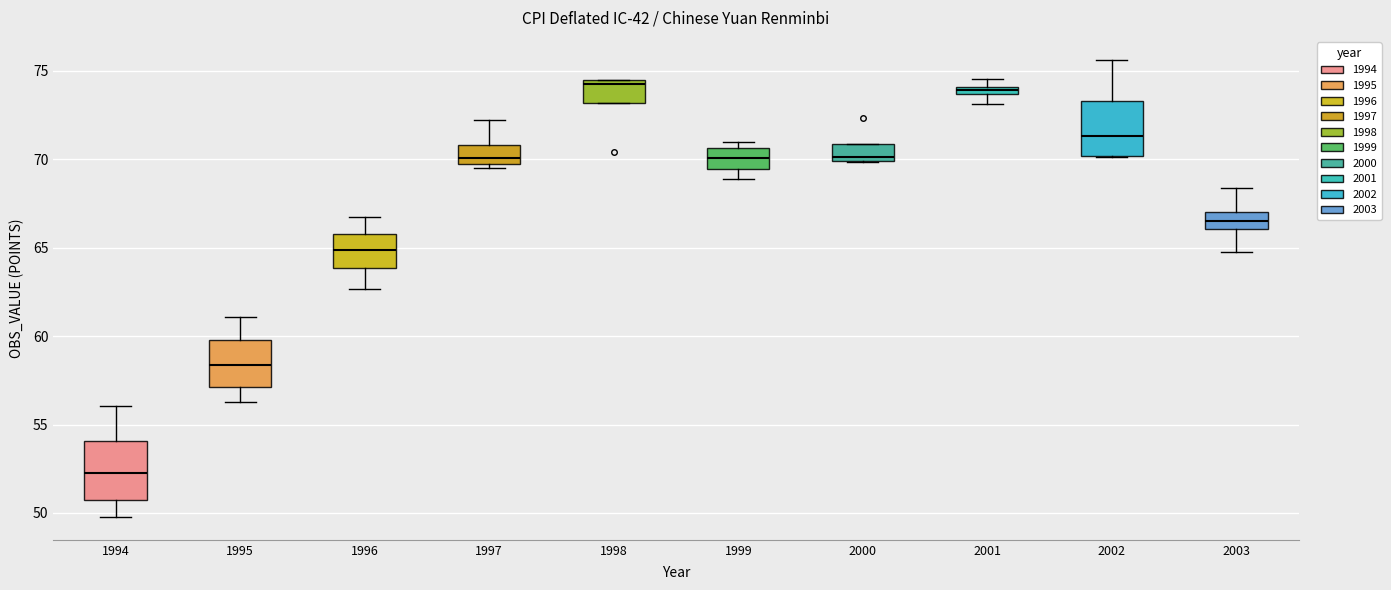

Which box's median line is the lowest?

1994